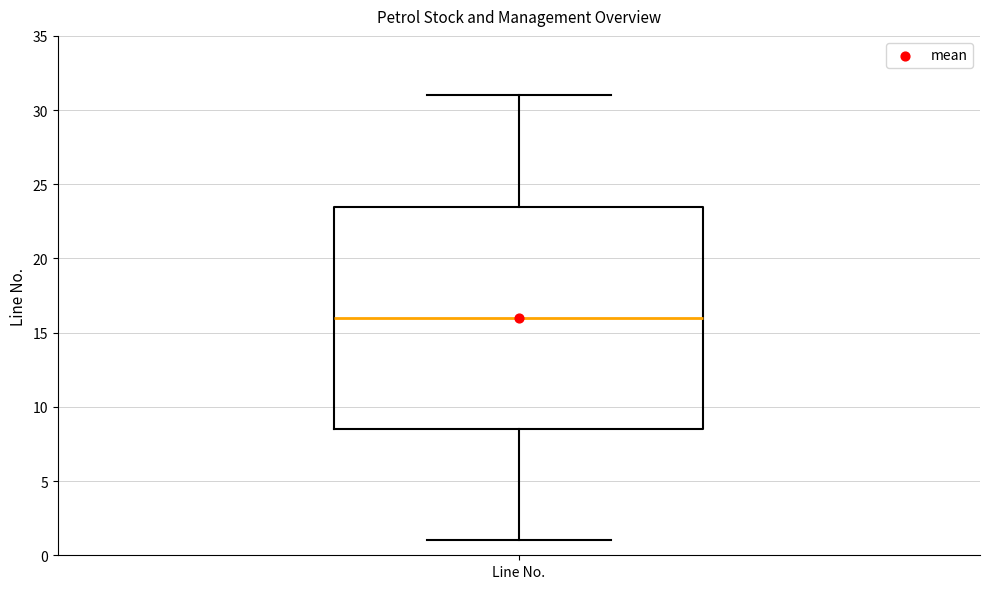

Transcribe this box plot: give where the median line is, the range the box spans, and where the two whiskers end, as read against the y-axis. The values are not printed on the chart, so give them approximately, as read against the axis.

median 16.0, box 8.5 to 23.5, whiskers 1.0 to 31.0